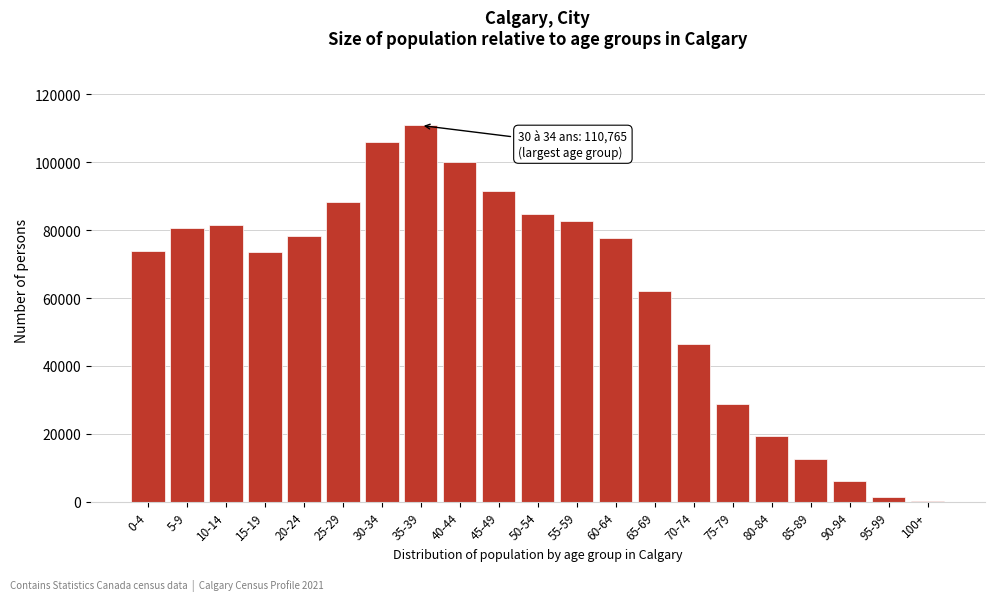

Is it true that the value at 20-24 is 127565?

False